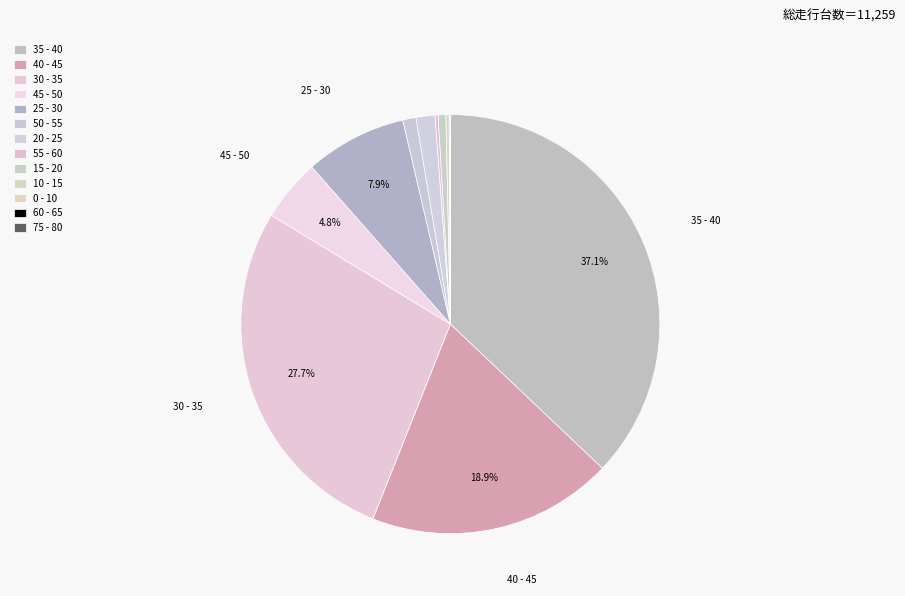

Is the sum of 60 - 65 and 50 - 55 greater than half?

No